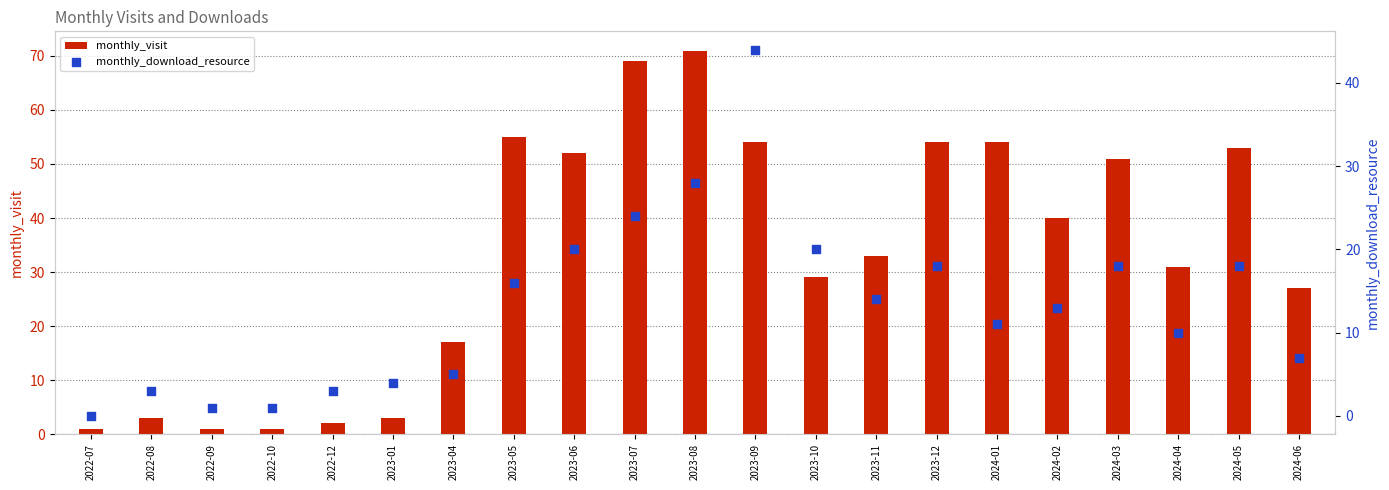

Which series reaches the maximum Y coordinate?

monthly_visit